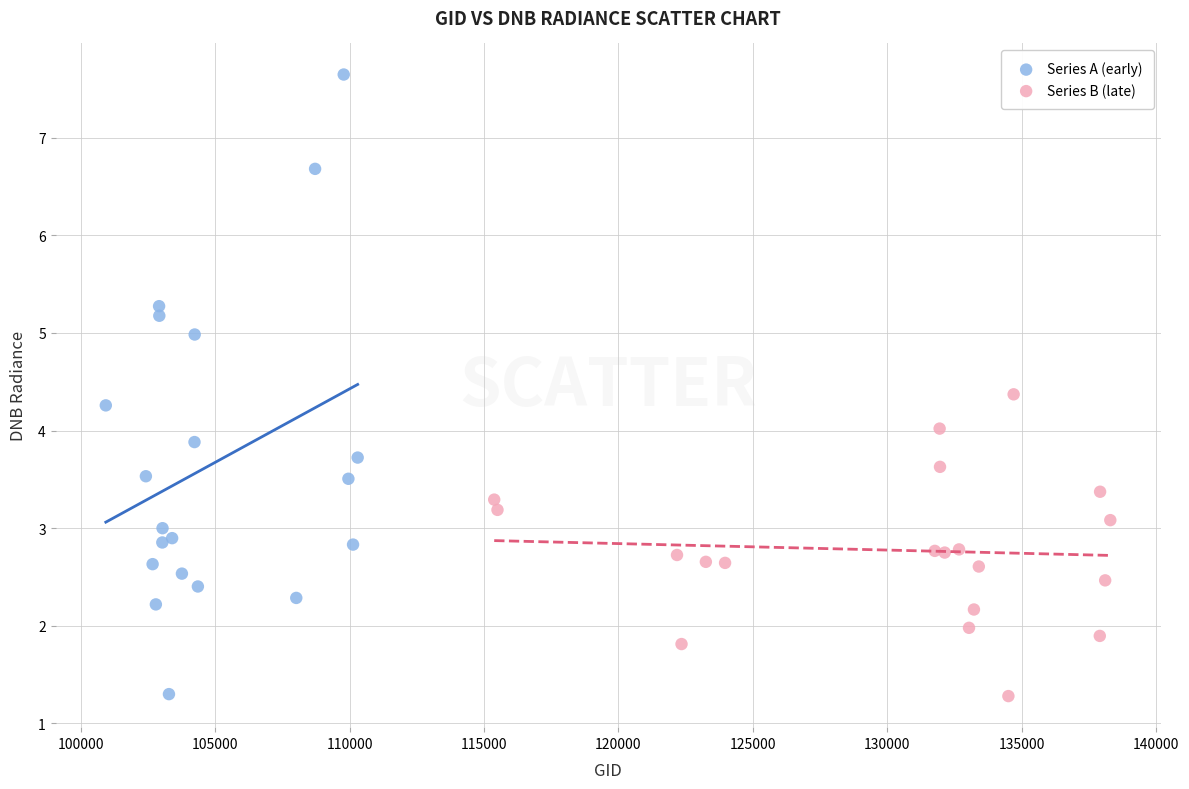

Which series has the largest Y range (max minus min)?

Series A (early)